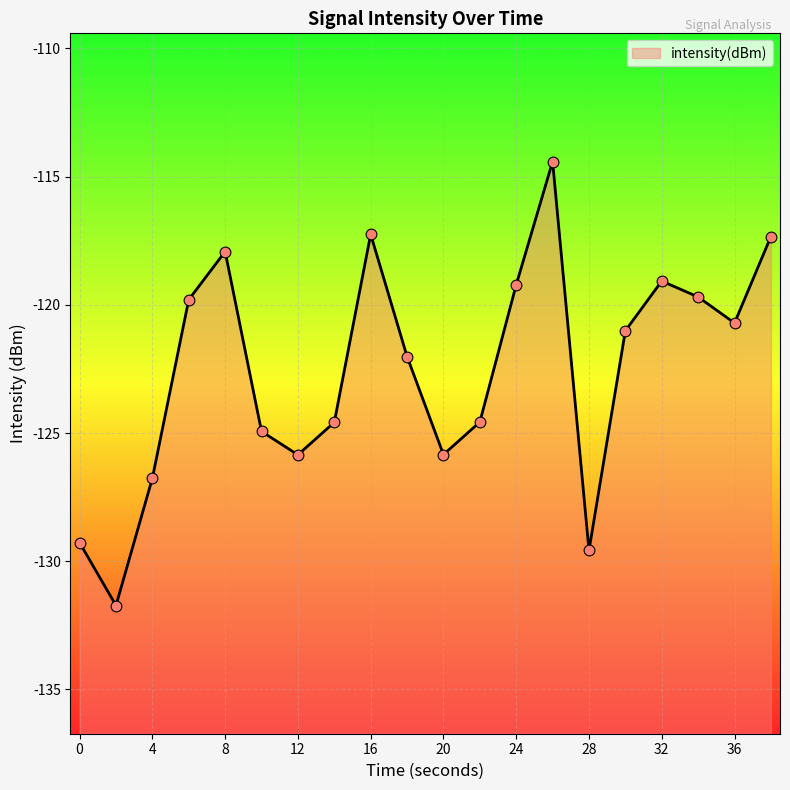

Which has a higher value, 10 or 14?

14